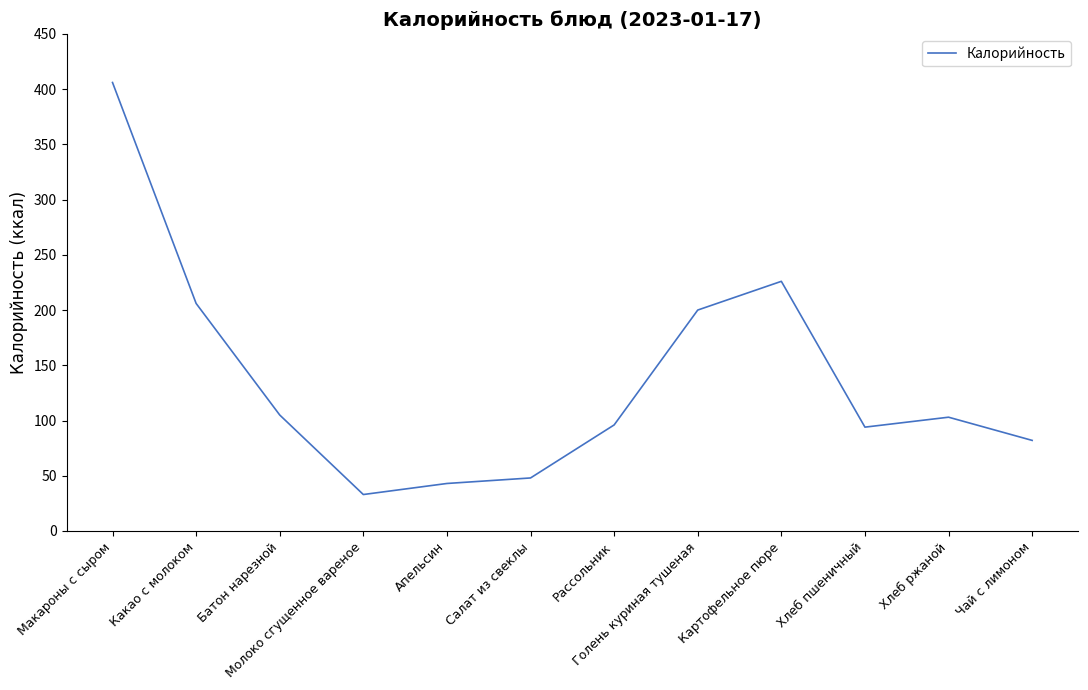

What is the difference between the maximum and minimum values?

373